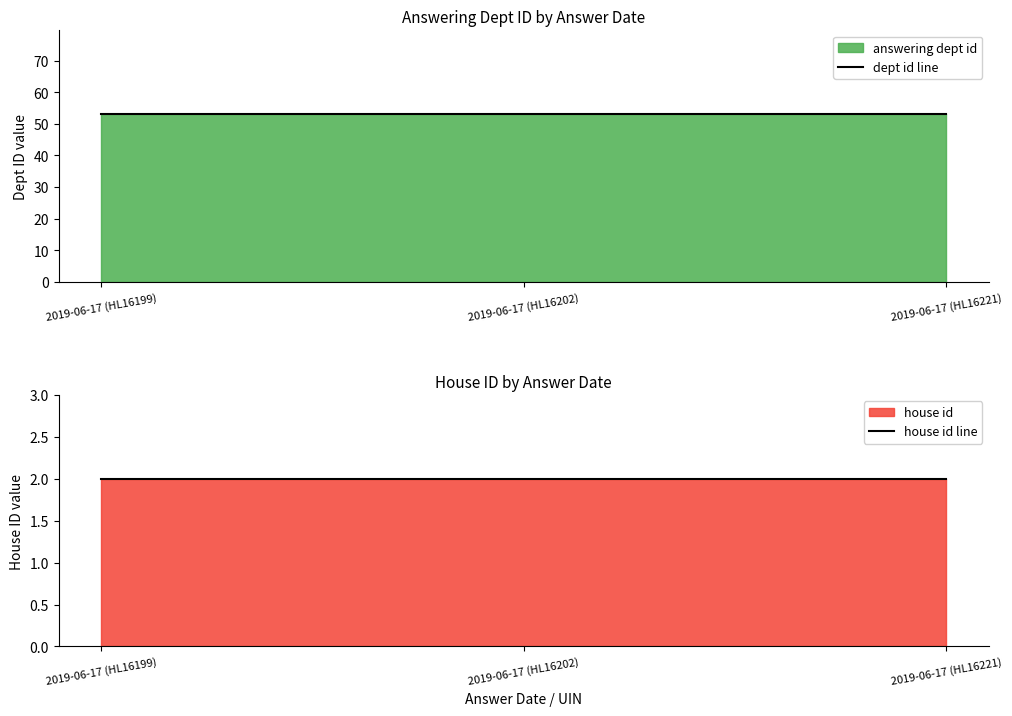

What is the average value of the house id line series?

2